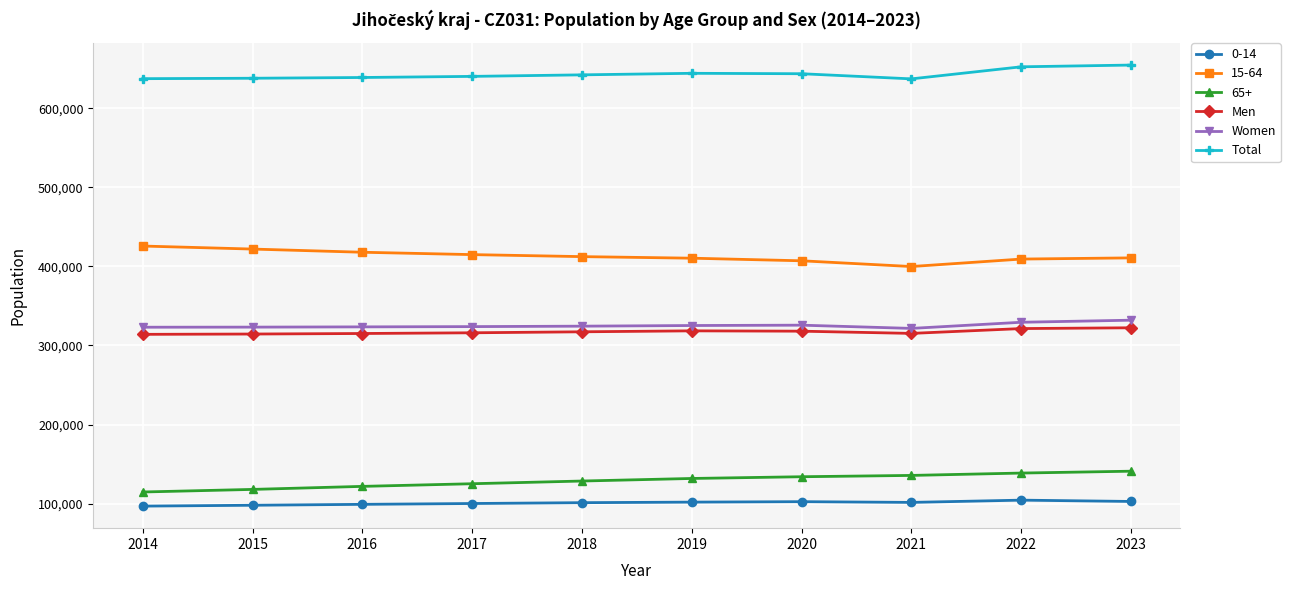

What is the difference between the maximum and minimum values in the Total series?

17458